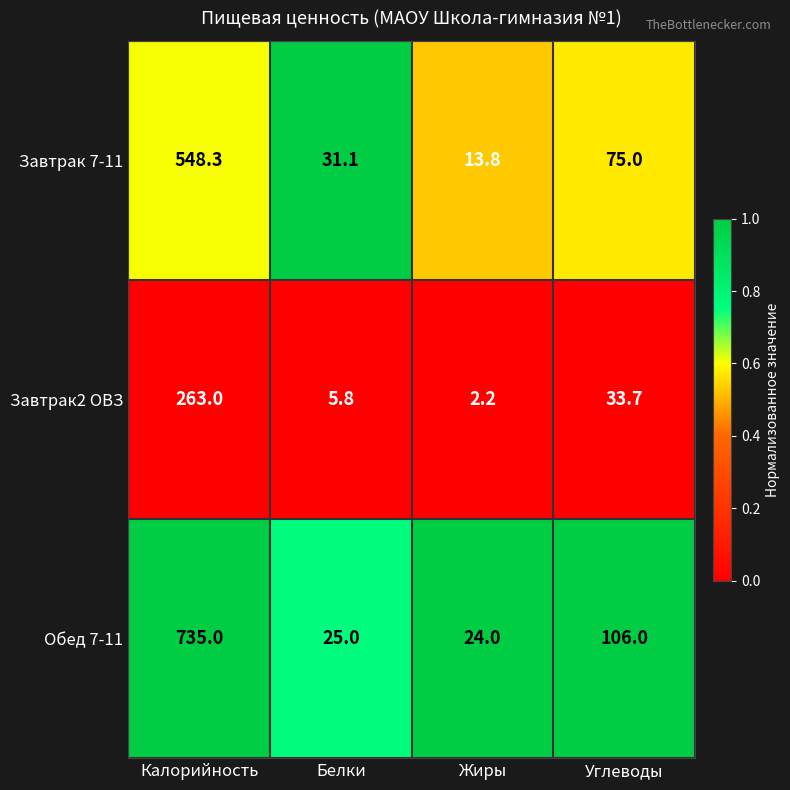

Reading left to right, transcribe all the data shown in this chart.

Завтрак 7-11: 548.3	31.1	13.8	75.0
Завтрак2 ОВЗ: 263.0	5.8	2.2	33.7
Обед 7-11: 735.0	25.0	24.0	106.0